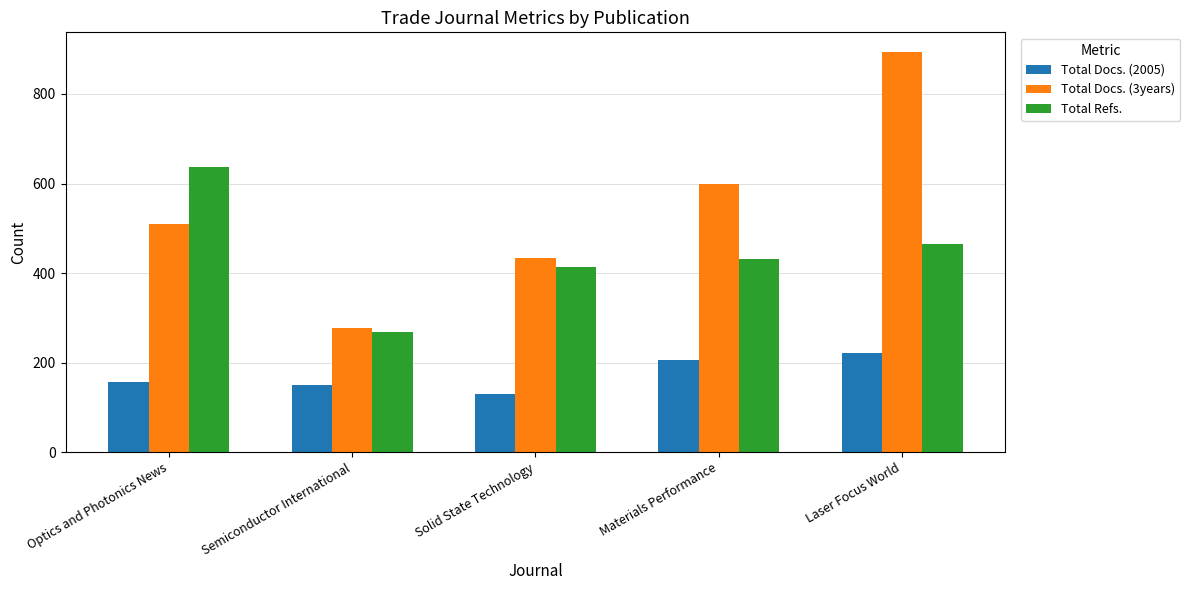

What is the value of the Total Docs. (2005) bar at the 4th from the left?

206